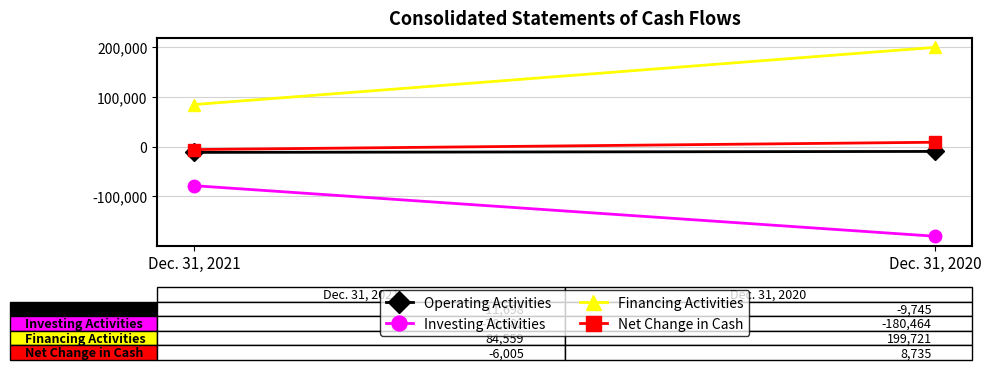

How many lines are shown in the chart?

4